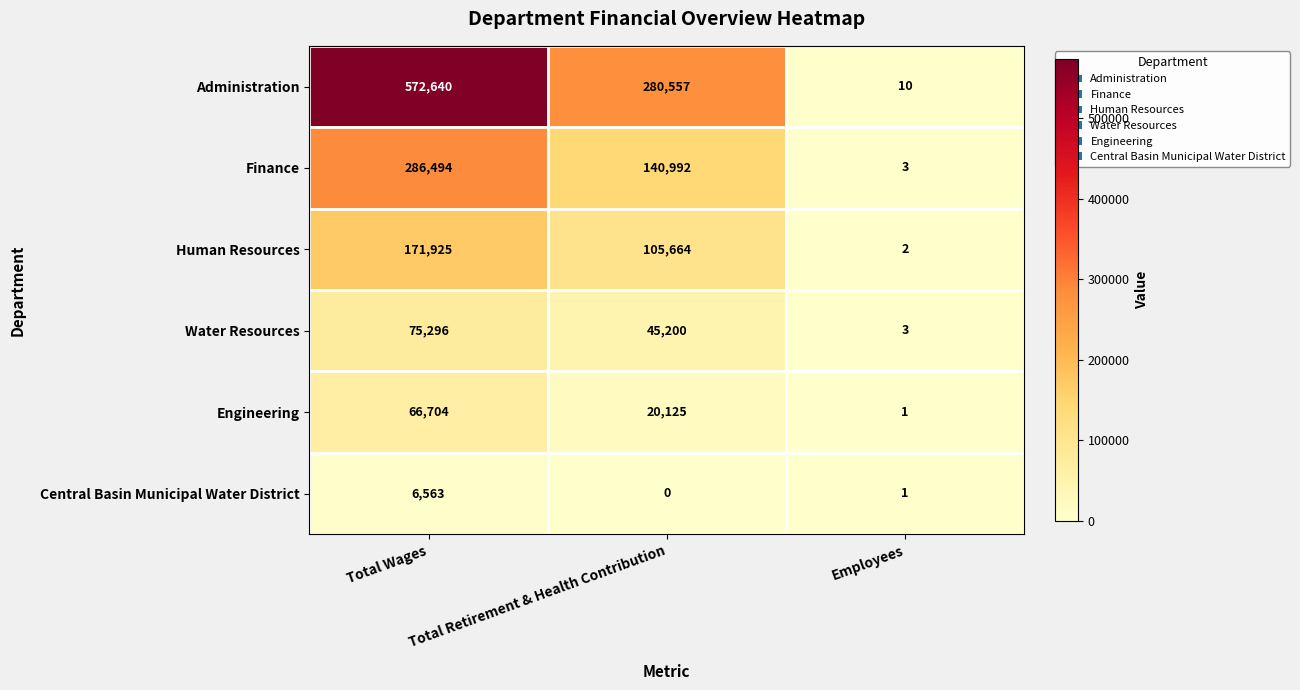

At which label is Administration closest to 286325?

Total Retirement & Health Contribution